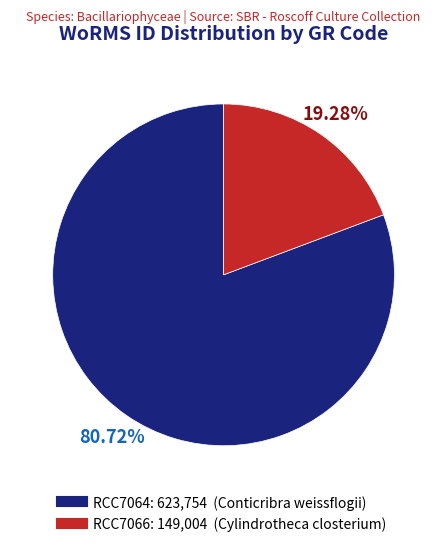

Which slice is the largest?

RCC7064